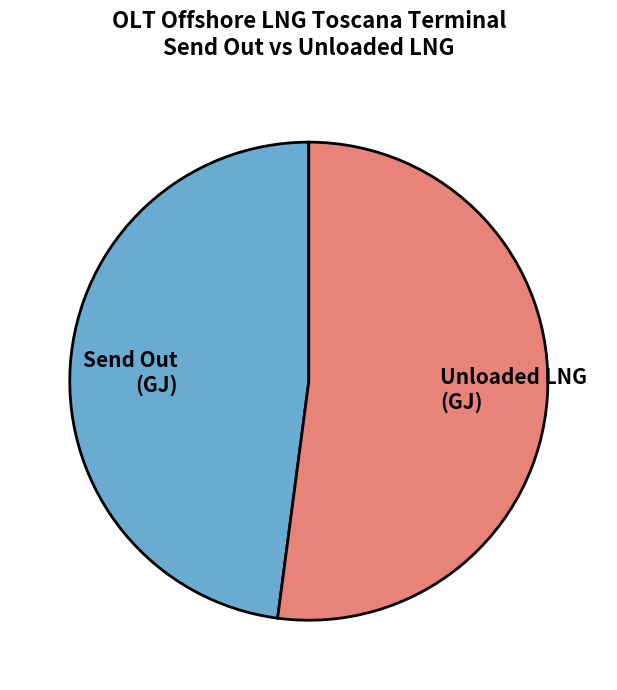

What is the smallest slice in the pie chart?

Send Out (GJ)